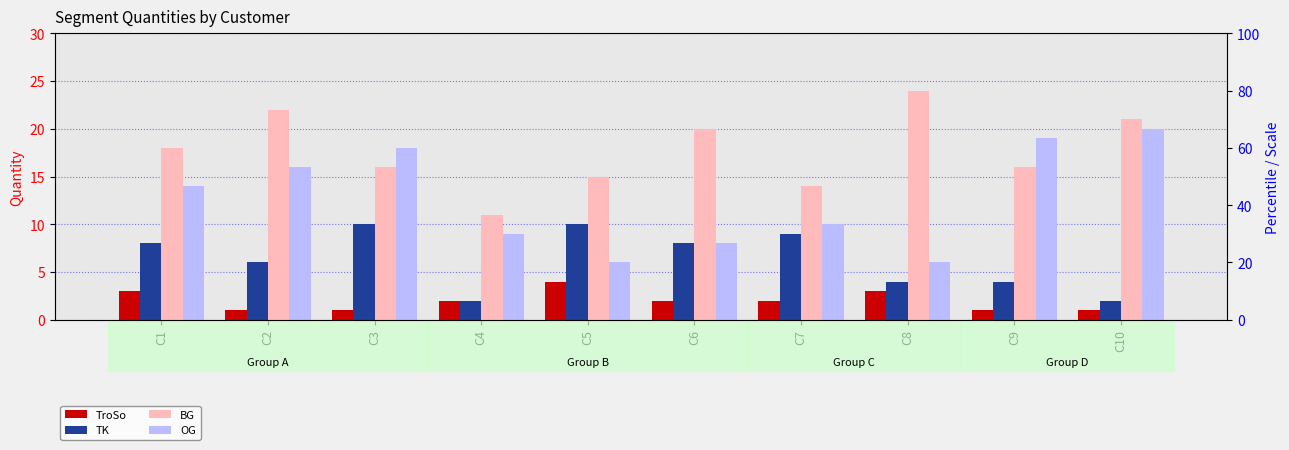

What are all the series names shown in the legend?

TroSo, TK, BG, OG